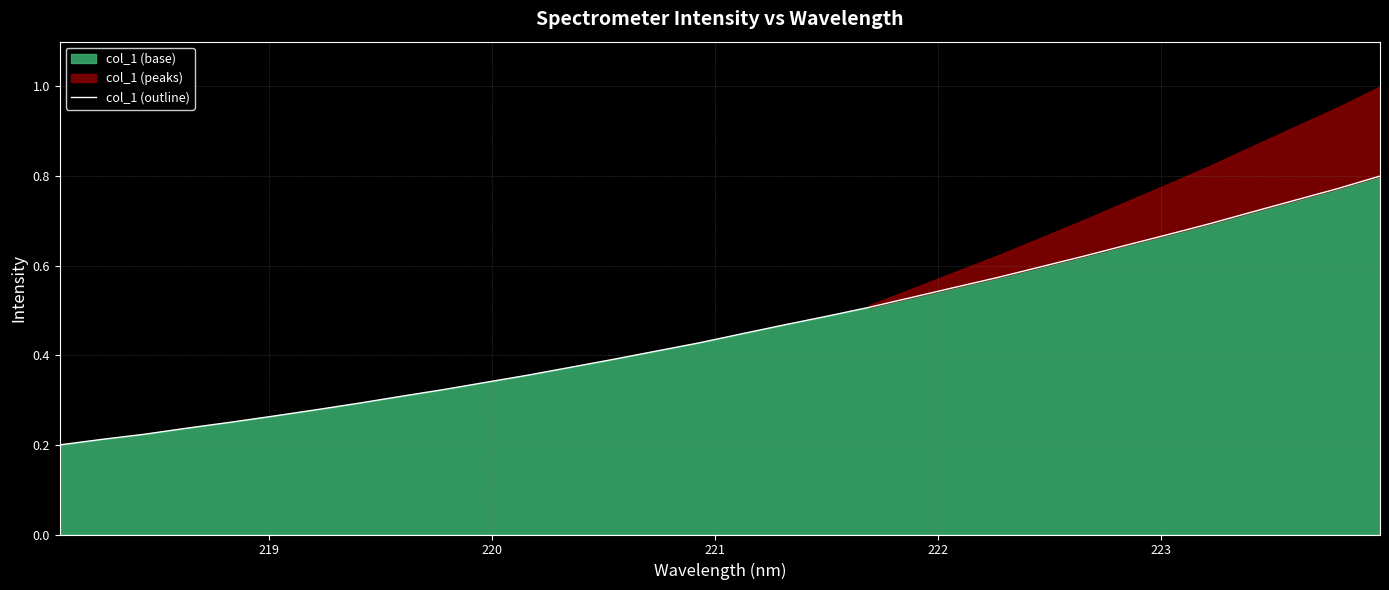

Count the number of categories in the chart.

32